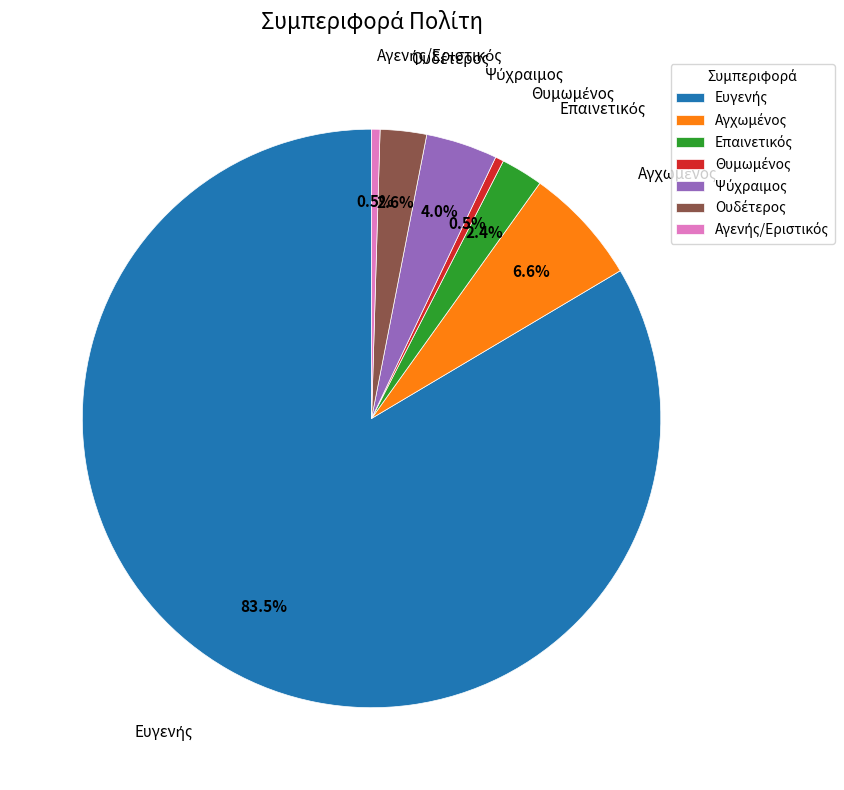

Is there a majority slice in this chart?

Yes